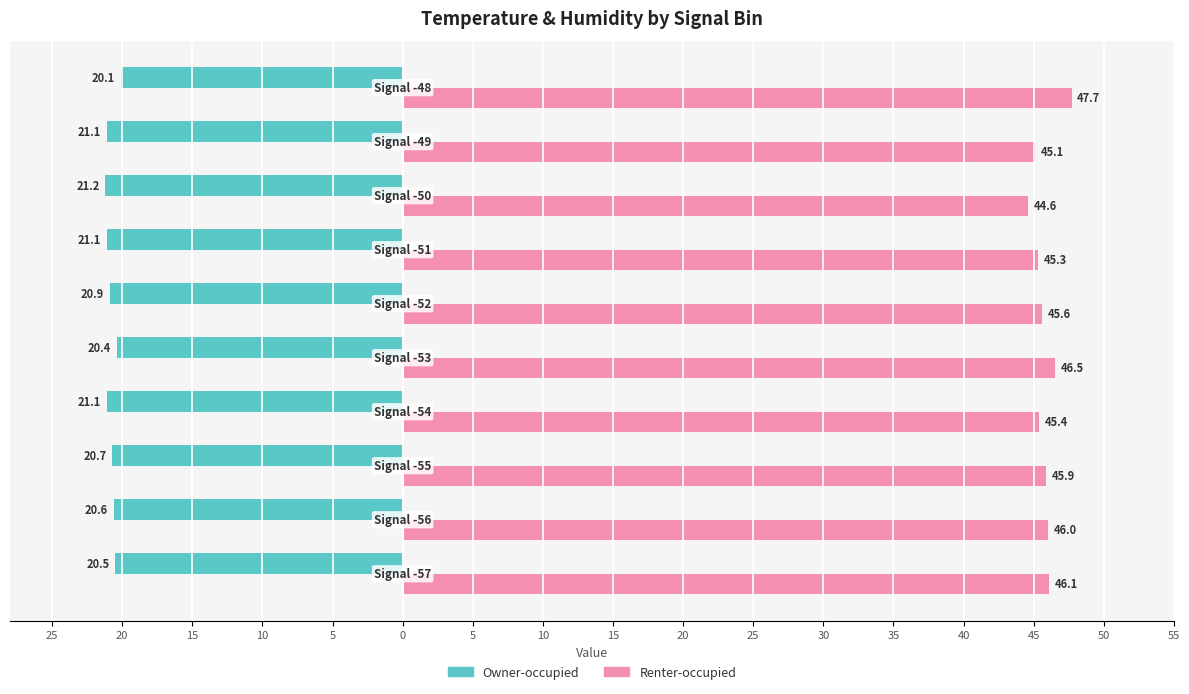

What is the value of the Renter-occupied bar at the 4th from the left?

45.4